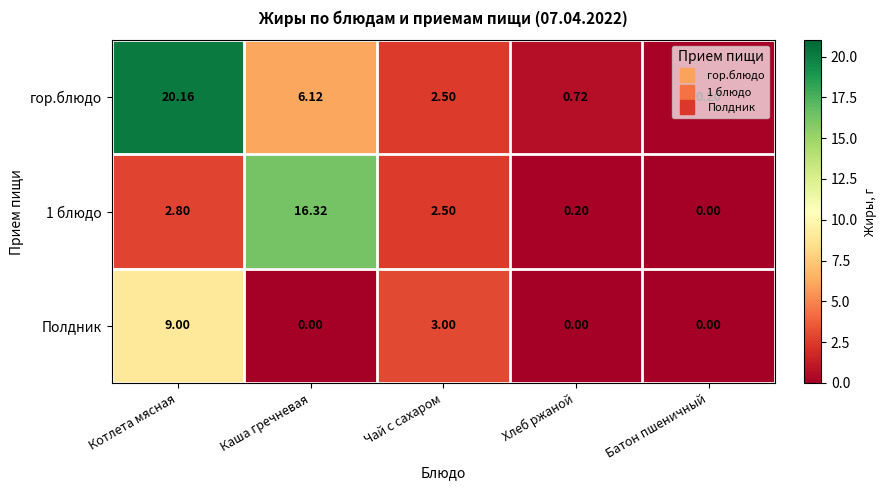

Which category has the highest value in the гор.блюдо series?

Котлета мясная